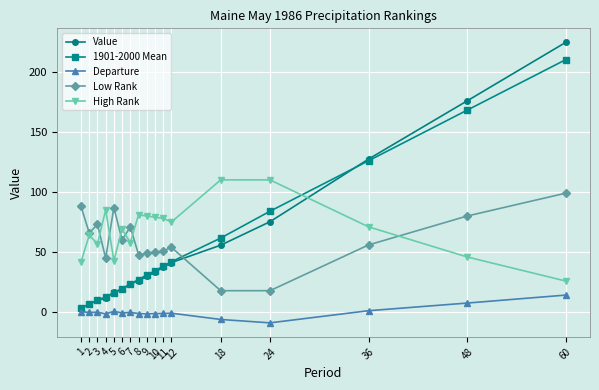

What is the difference between the Value values at 9 and 10?

3.7